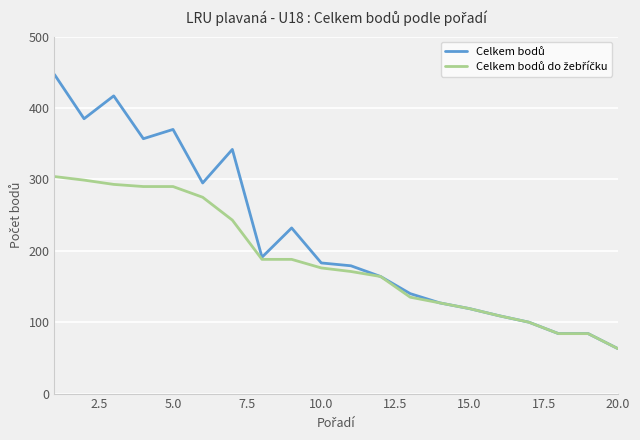

What is the maximum value shown in the chart?

447